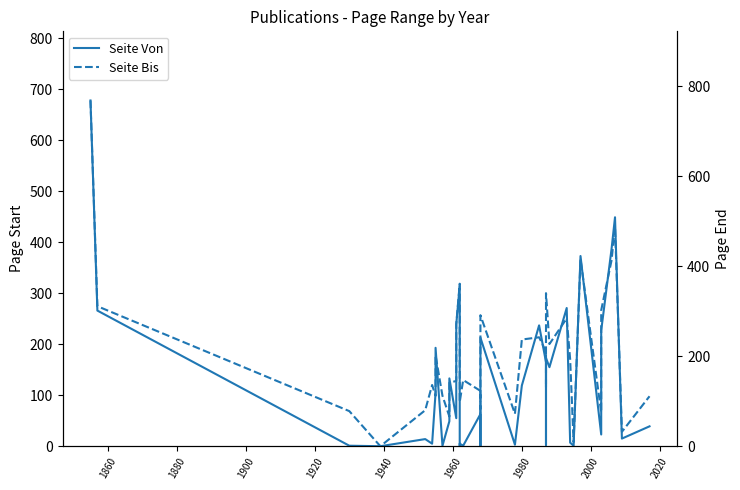

True or false: Seite Bis and Seite Von intersect in this chart.

False